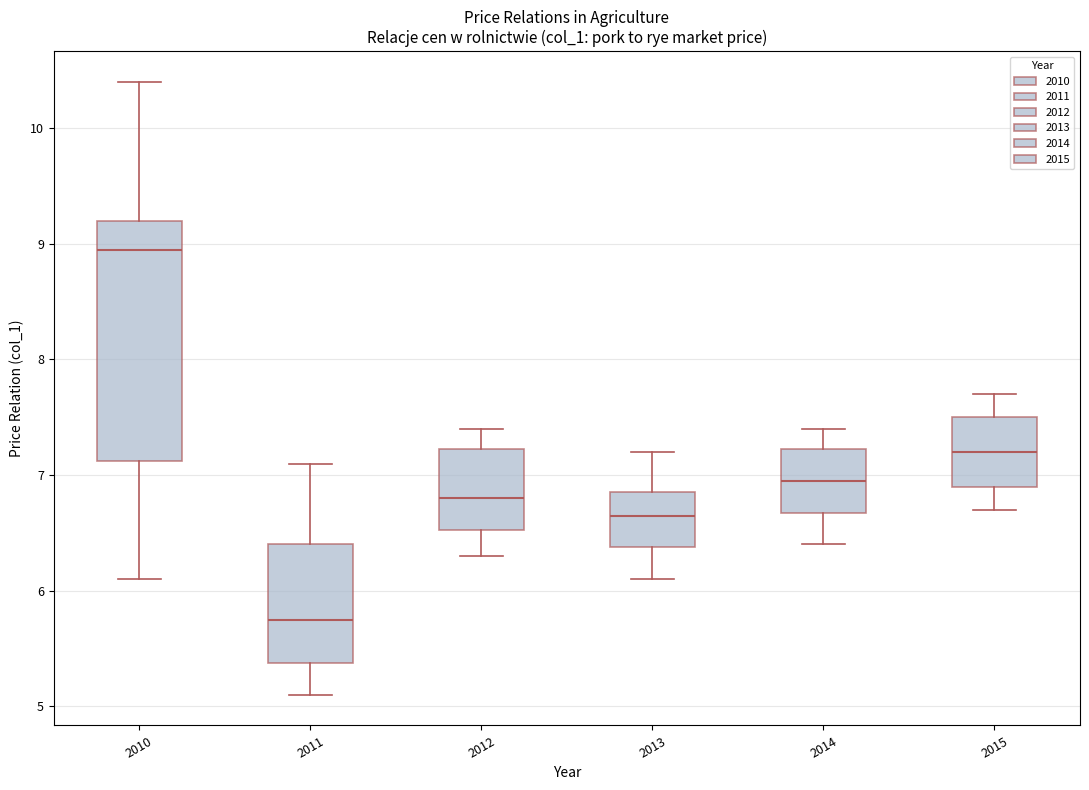

Where is the lower edge of the box at x = 2010 on the y-axis? The values are not printed on the chart, so give them approximately, as read against the axis.

7.1